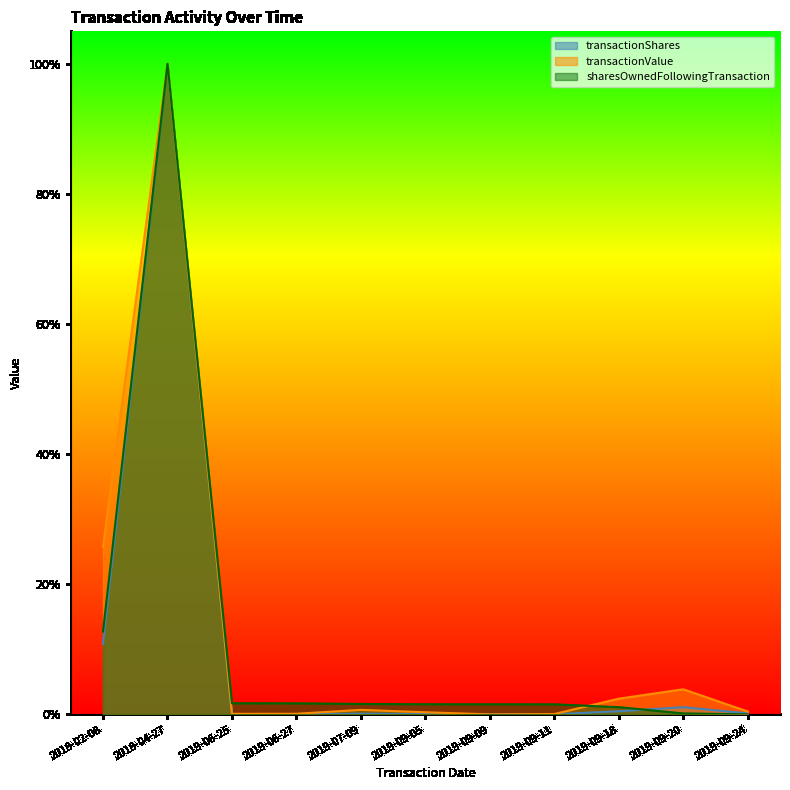

Does the chart display data point markers on the line(s)?

No